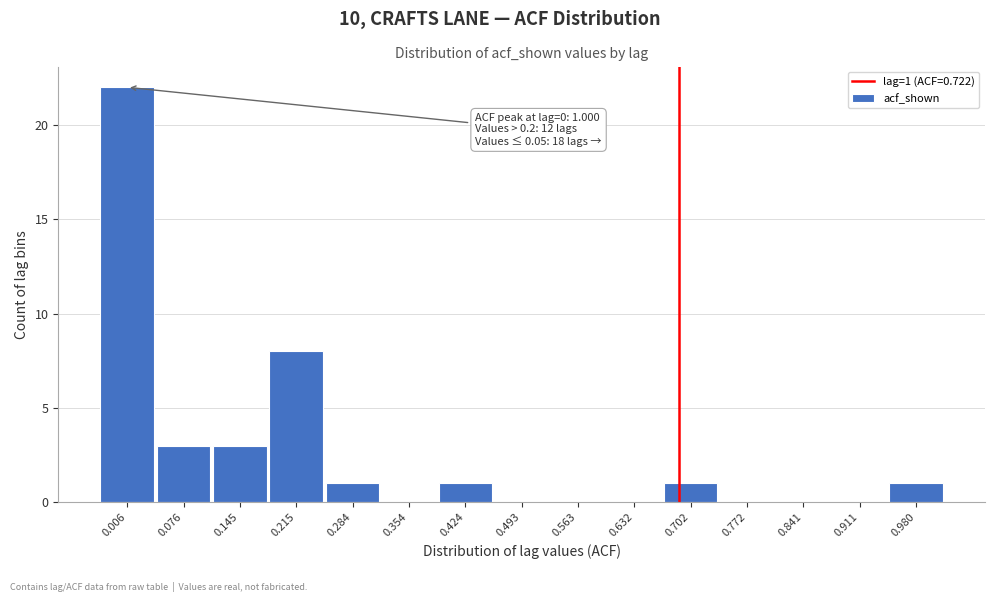

Reading left to right, list all the values displayed in this chart.

0.006=22	0.076=3	0.145=3	0.215=8	0.284=1	0.354=0	0.424=1	0.493=0	0.563=0	0.632=0	0.702=1	0.772=0	0.841=0	0.911=0	0.980=1